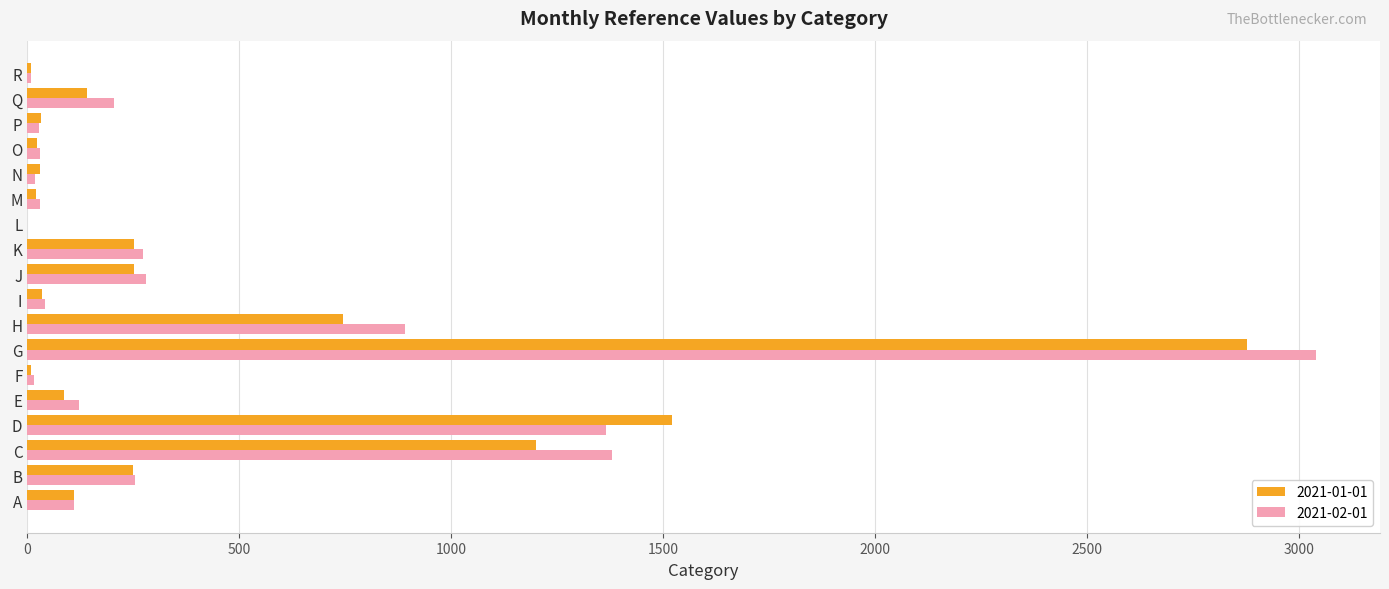

The value of 2021-02-01 at G is 4977. True or false?

False